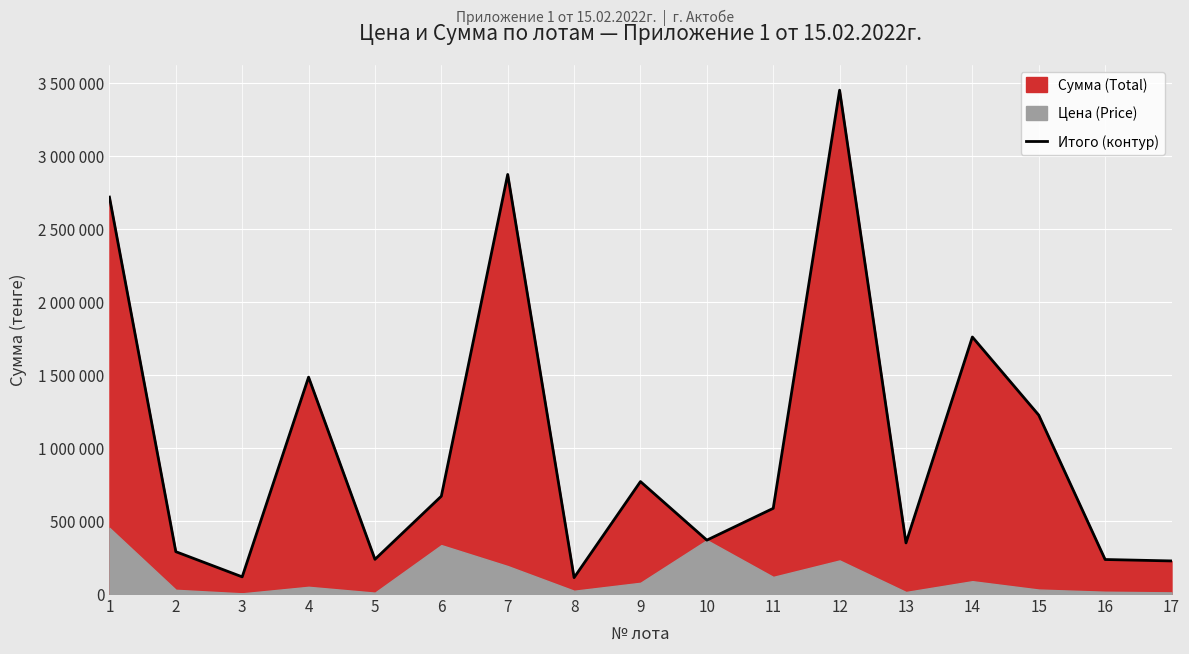

How many values are below 586725?

8